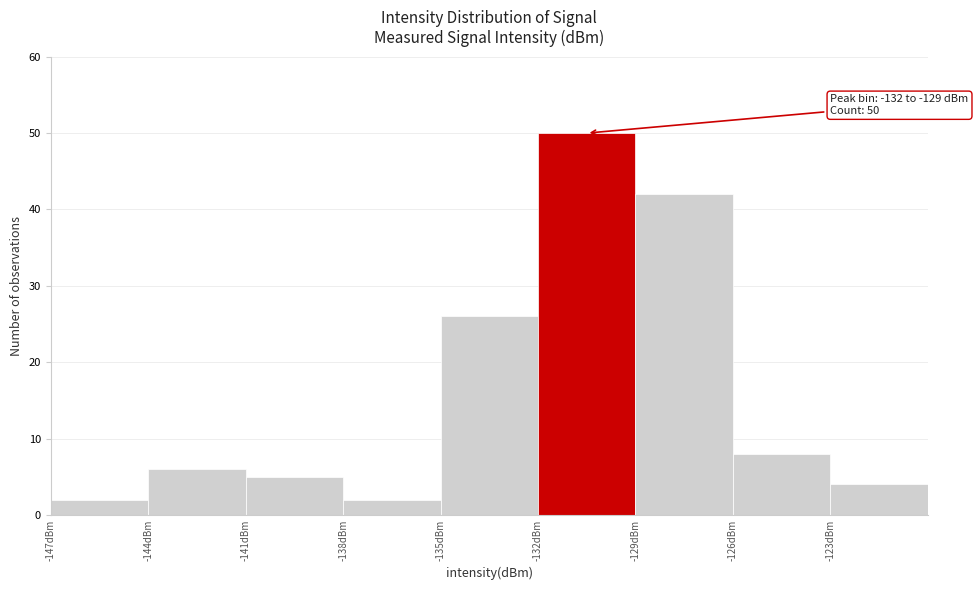

Over which range of the x-axis is the bar tallest?

-132 to -129